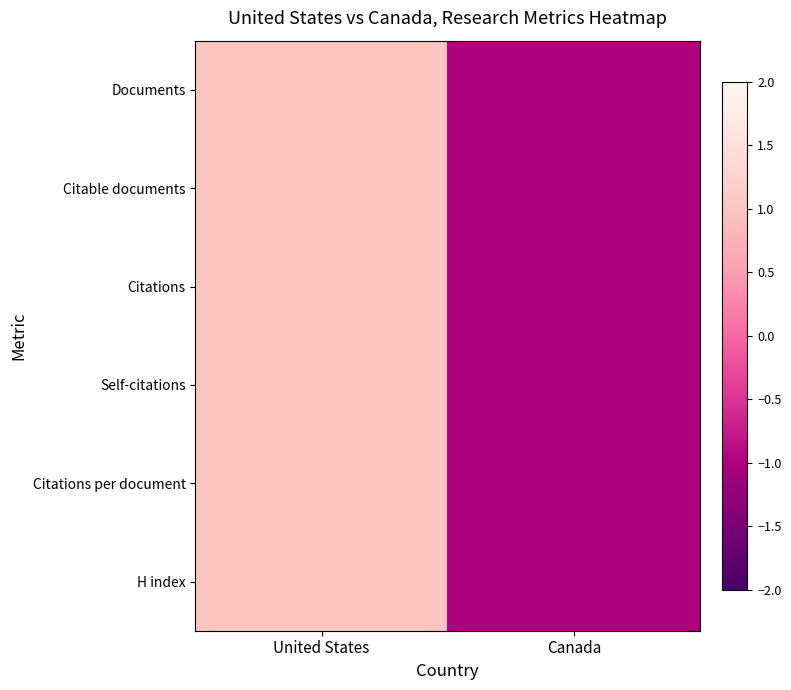

Count the number of categories in the chart.

2